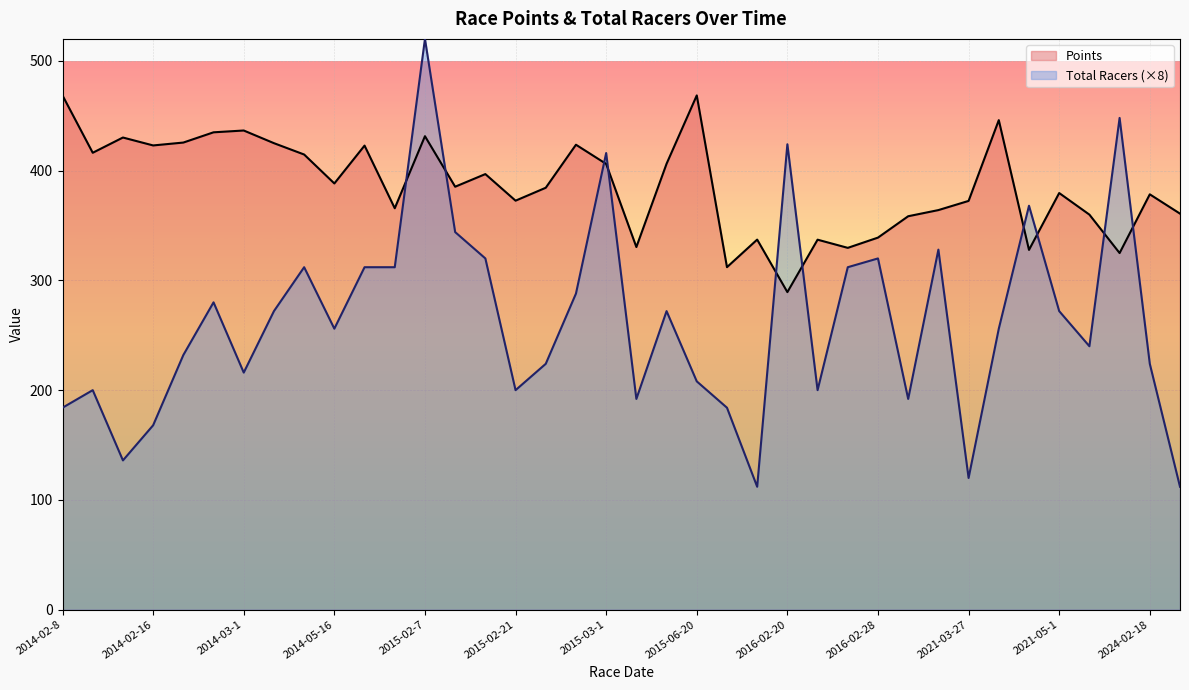

The Points series shows 147.2 at 2014-03-2. True or false?

False